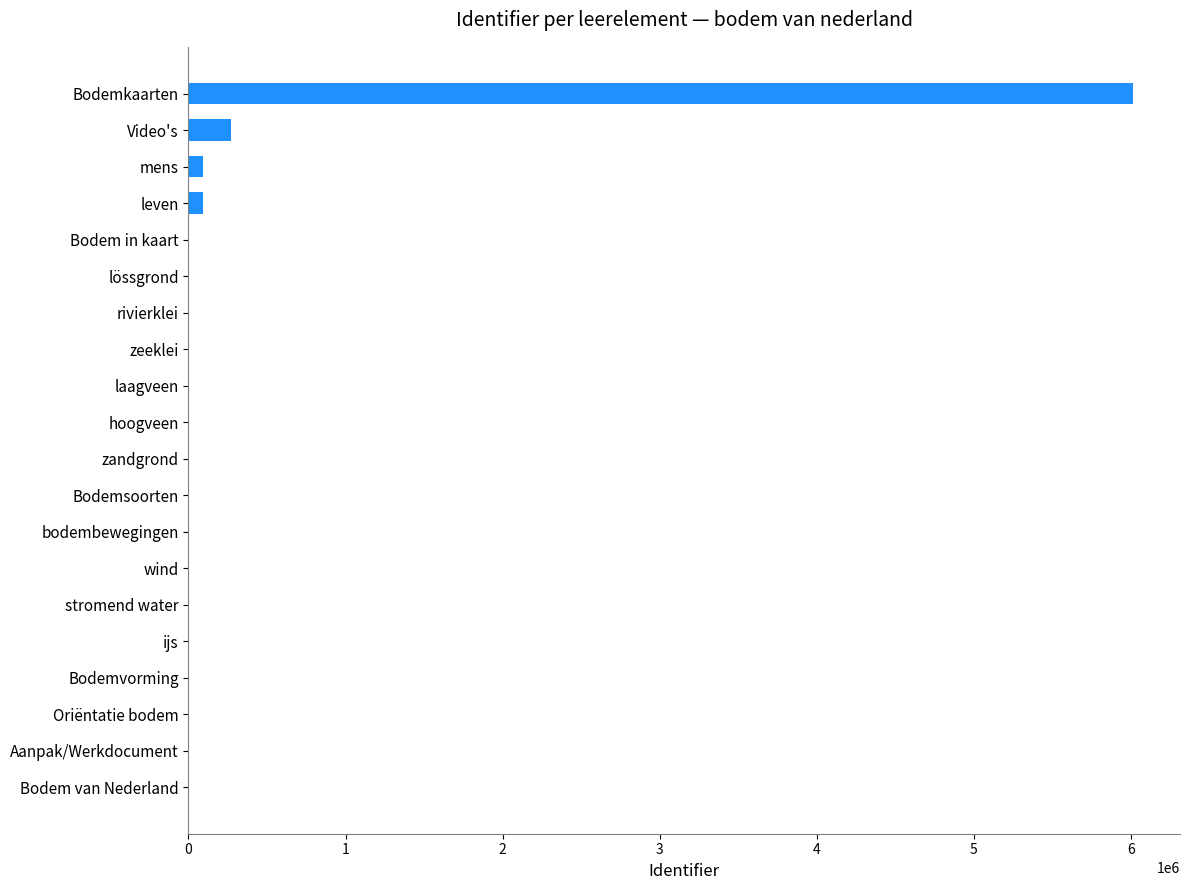

What is the sum of all values?

6563415